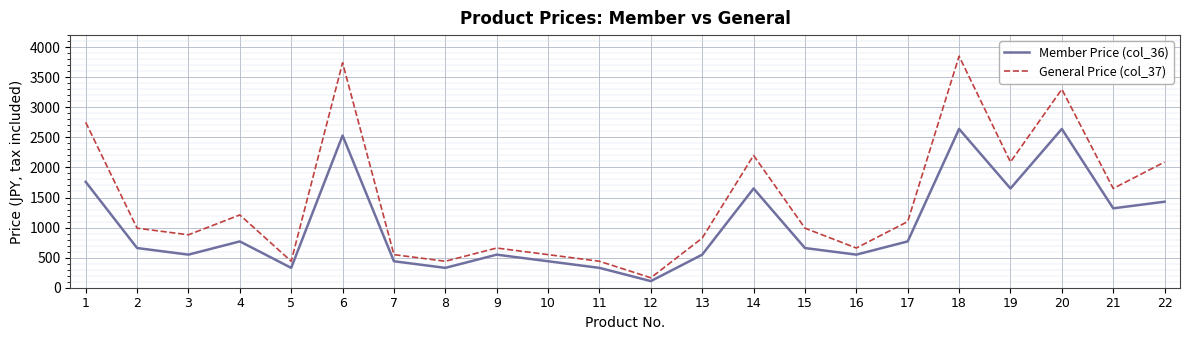

At which label does Member Price (col_36) reach its minimum?

12